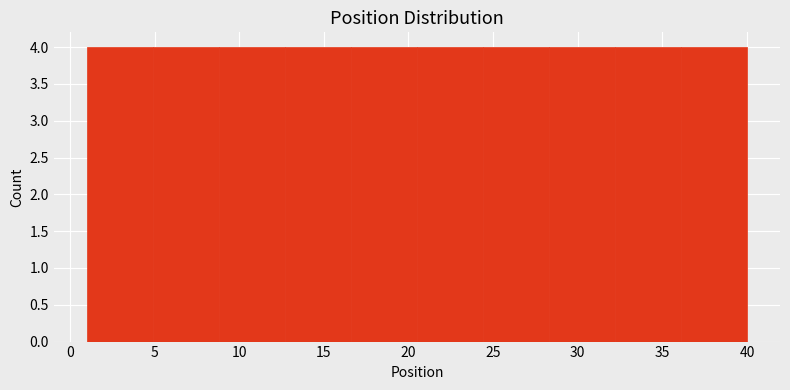

Reading left to right, transcribe this chart: for each bar, give the range it covers on the x-axis and its height. Neither the bar edges nor the heights are printed on the chart, so give them approximately, as read against the axes.

1.0 to 4.9: 4
4.9 to 8.8: 4
8.8 to 12.7: 4
12.7 to 16.6: 4
16.6 to 20.5: 4
20.5 to 24.4: 4
24.4 to 28.3: 4
28.3 to 32.2: 4
32.2 to 36.1: 4
36.1 to 40.0: 4